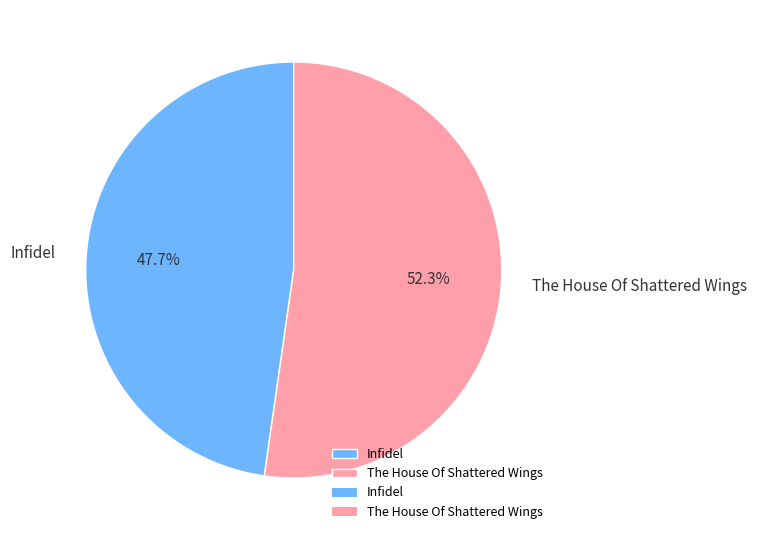

Between Infidel and The House Of Shattered Wings, which is larger?

The House Of Shattered Wings